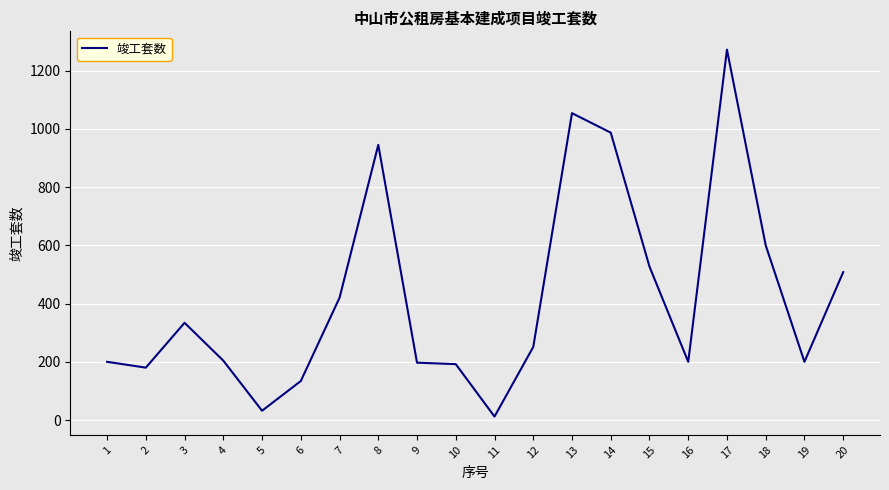

Does the chart display data point markers on the line(s)?

No